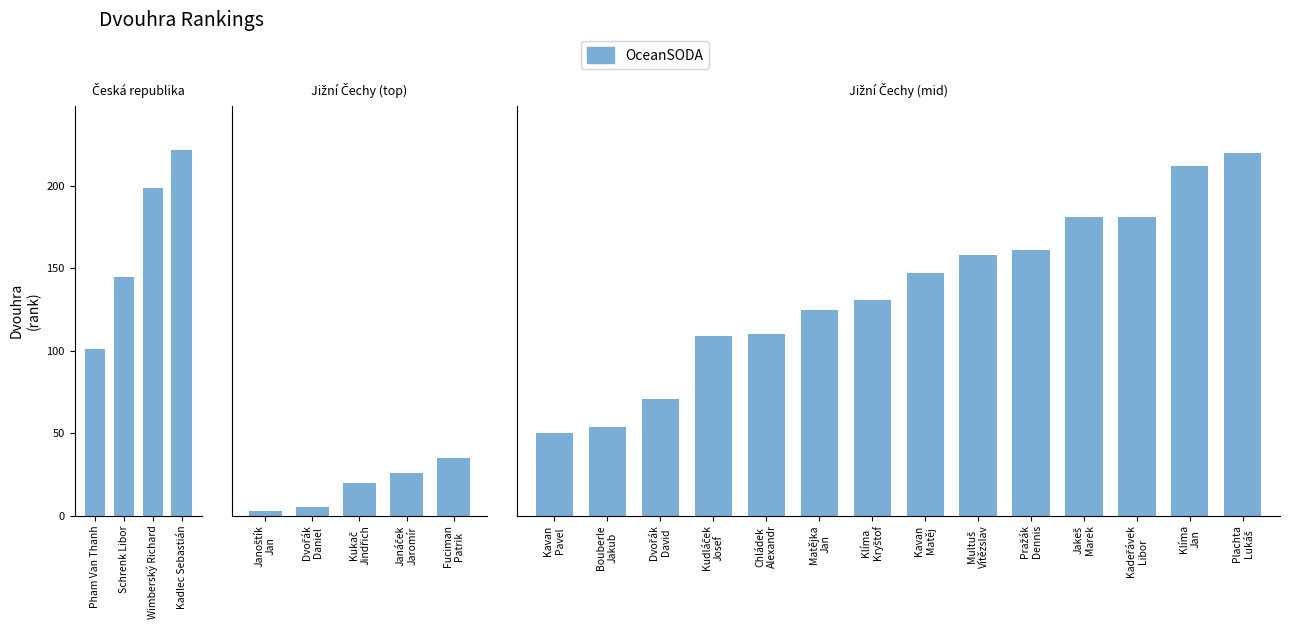

What is the difference between the maximum and second lowest values?

166